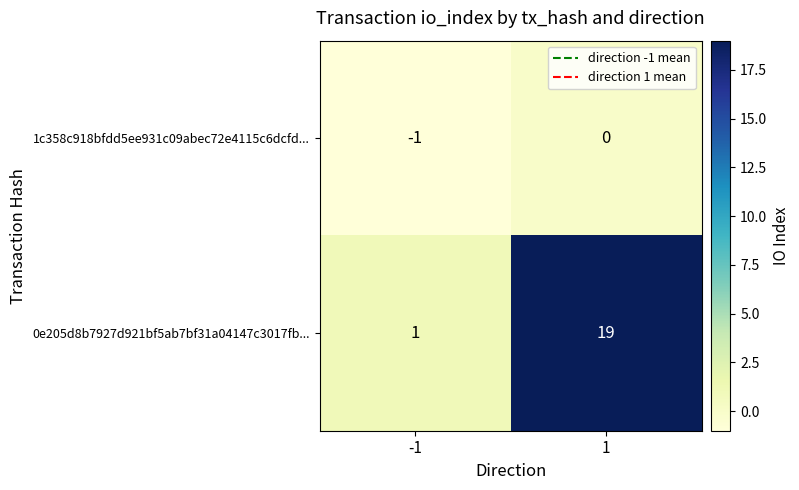

Between -1 and 1, which series saw the biggest shift?

0e205d8b7927d921bf5ab7bf31a04147c3017fb...